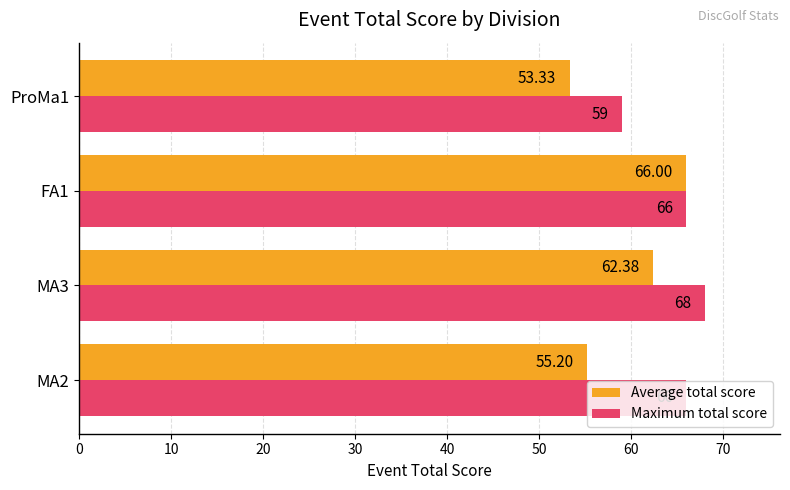

Is the value of Average total score at MA2 greater than the value of Maximum total score at MA3?

No